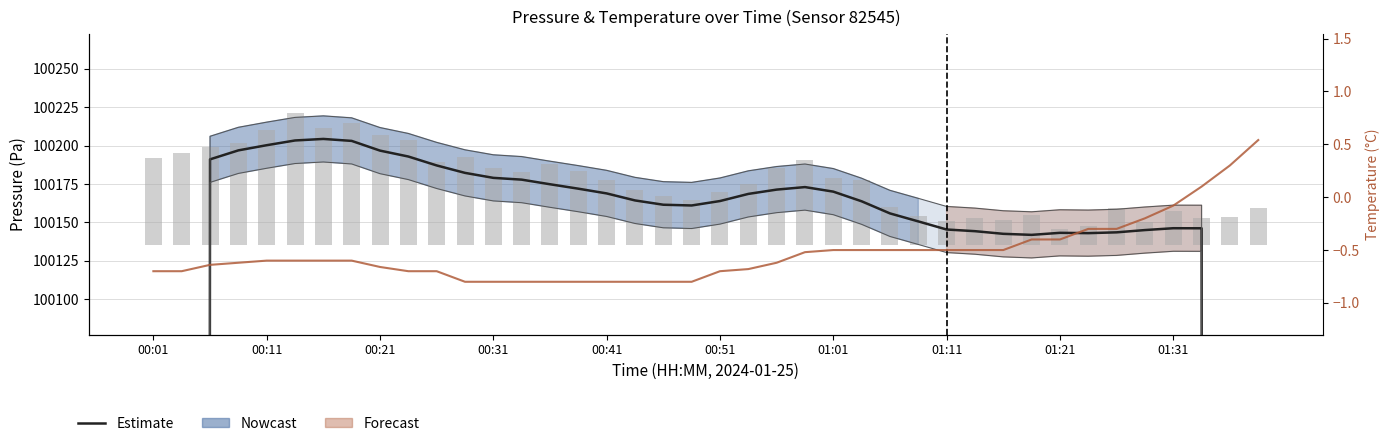

How many categories are shown in the chart?

40